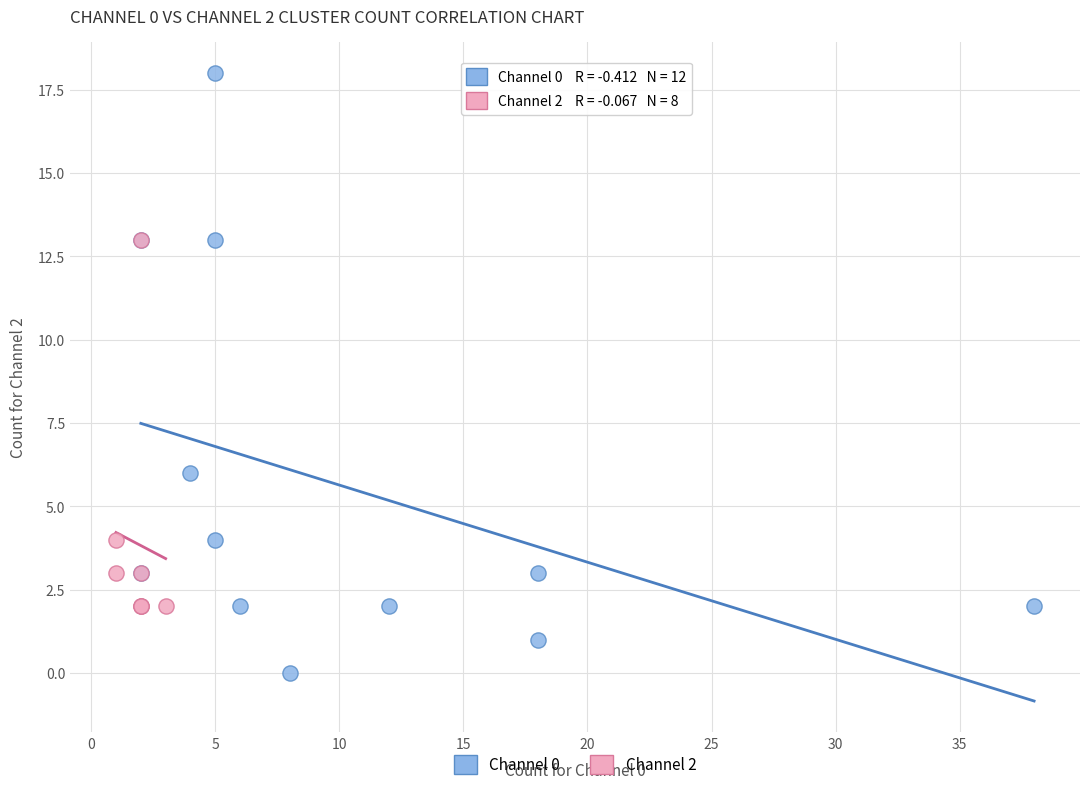

Which series reaches the maximum Y coordinate?

Channel 0